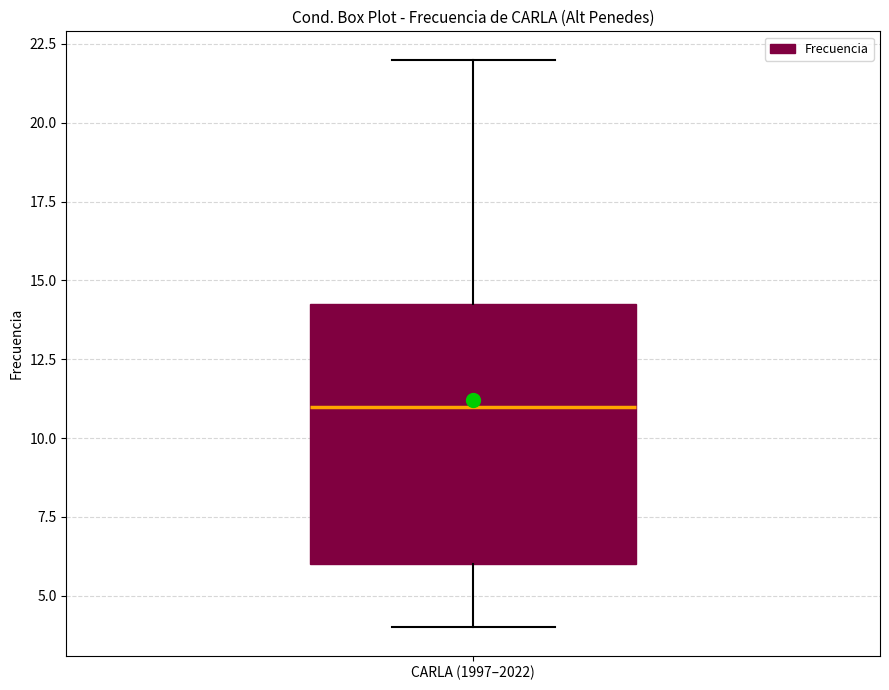

Transcribe this box plot: give where the median line is, the range the box spans, and where the two whiskers end, as read against the y-axis. The values are not printed on the chart, so give them approximately, as read against the axis.

median 11.0, box 6.0 to 14.5, whiskers 4.0 to 22.0